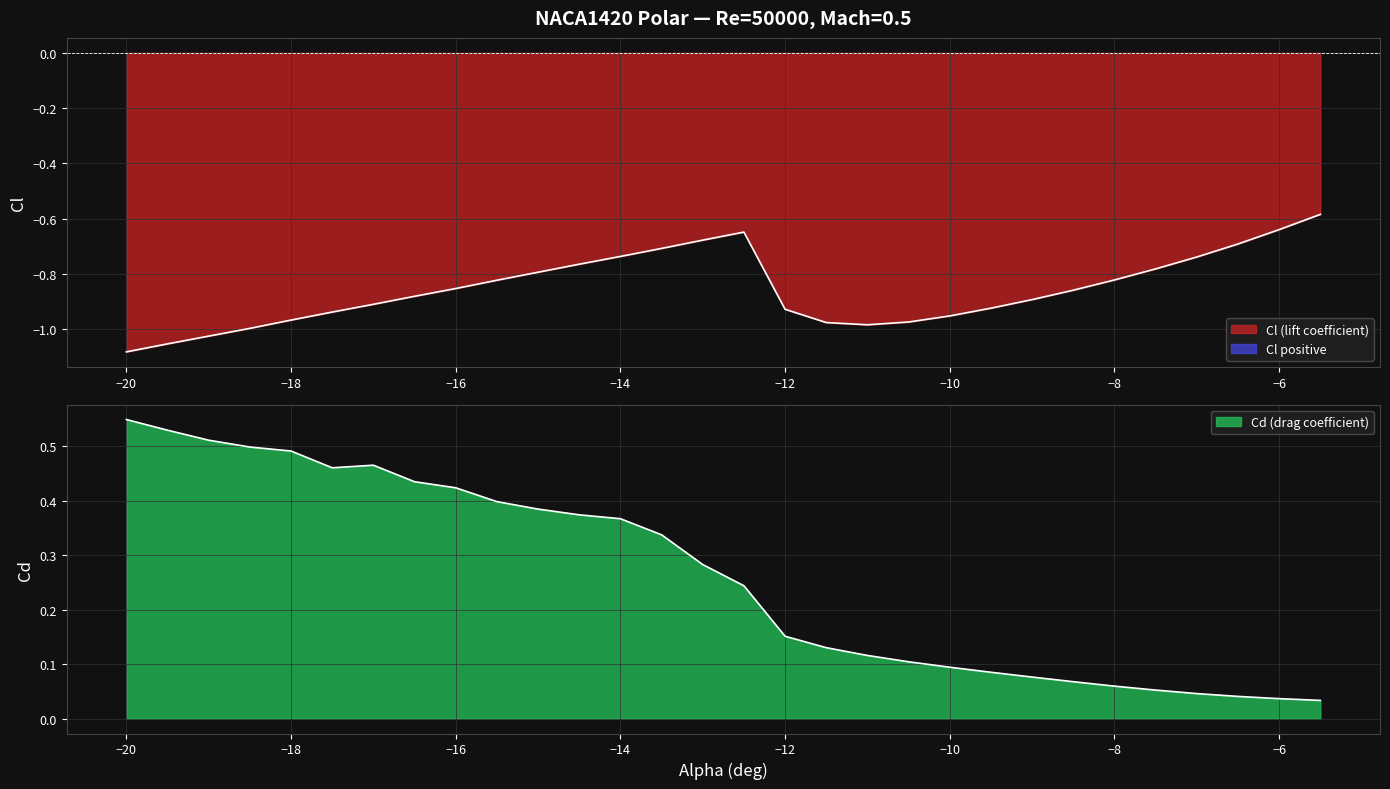

The Cd series shows 0.1 at 27. True or false?

False